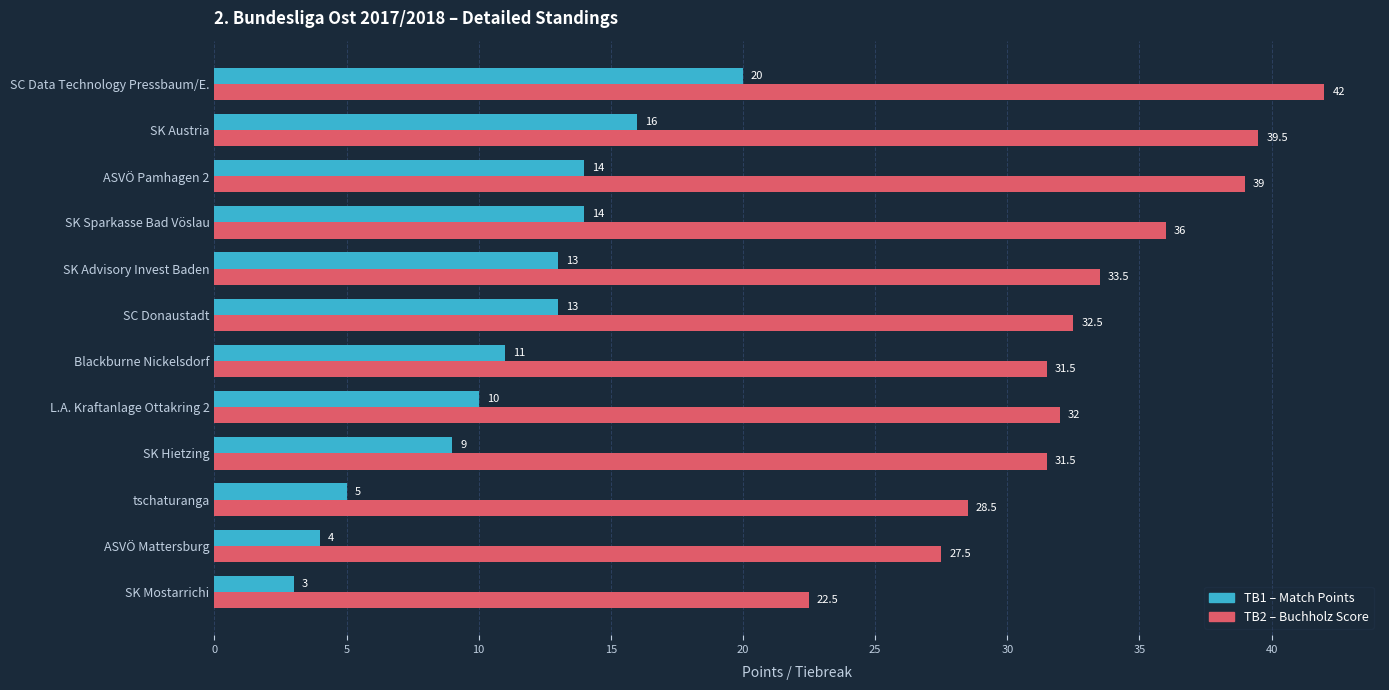

At which category is the sum across all series the highest?

SC Data Technology Pressbaum/E.